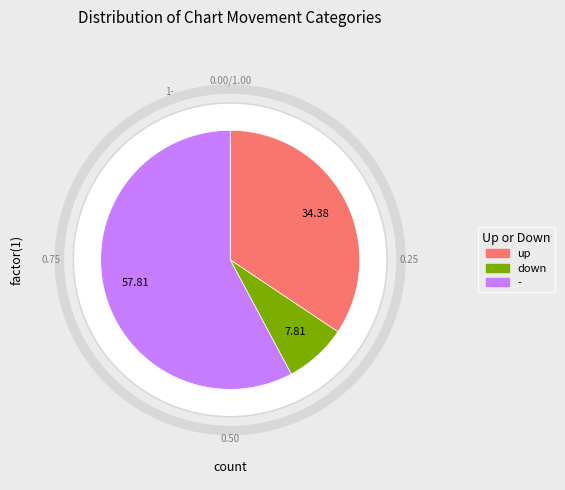

The - slice represents 45% of the pie. True or false?

False